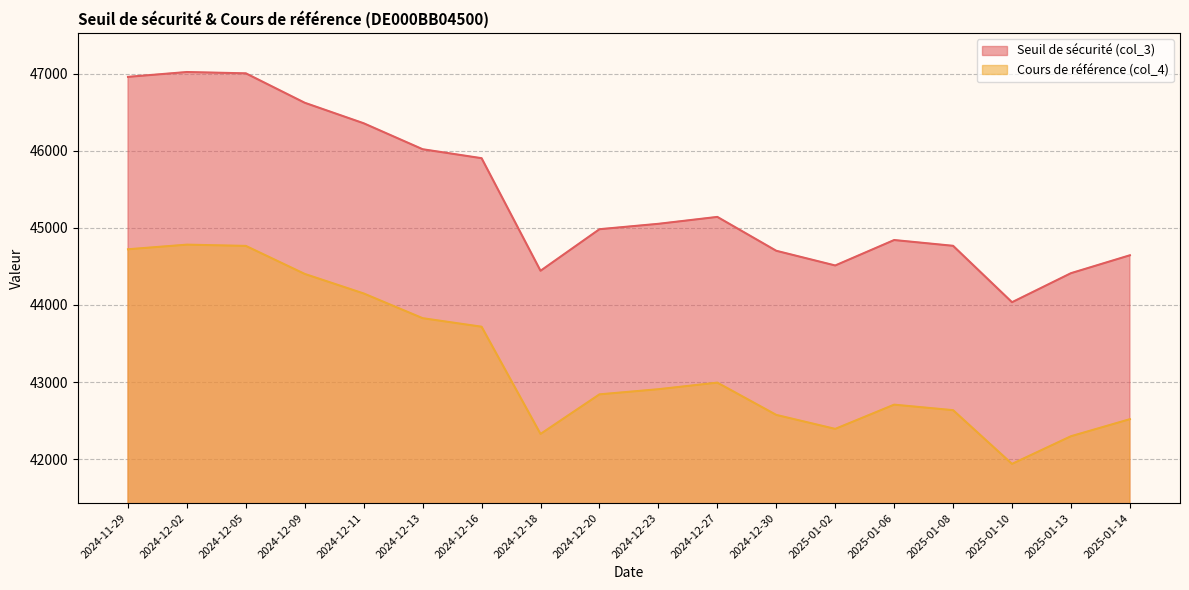

Where is the first local maximum for Cours de référence (col_4)?

2024-12-02